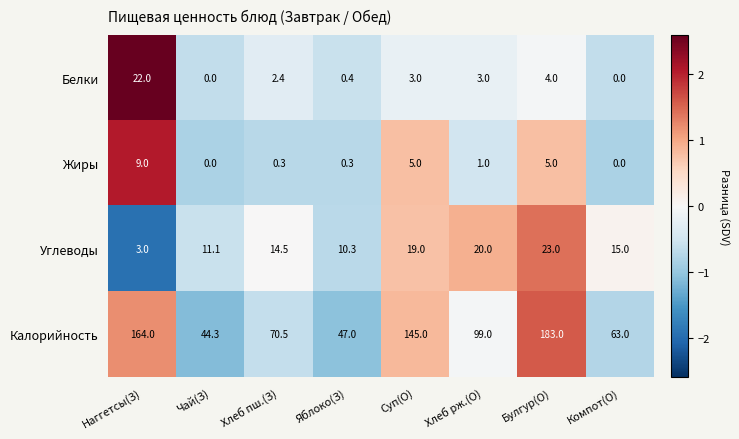

Which series has the widest spread of values?

Калорийность